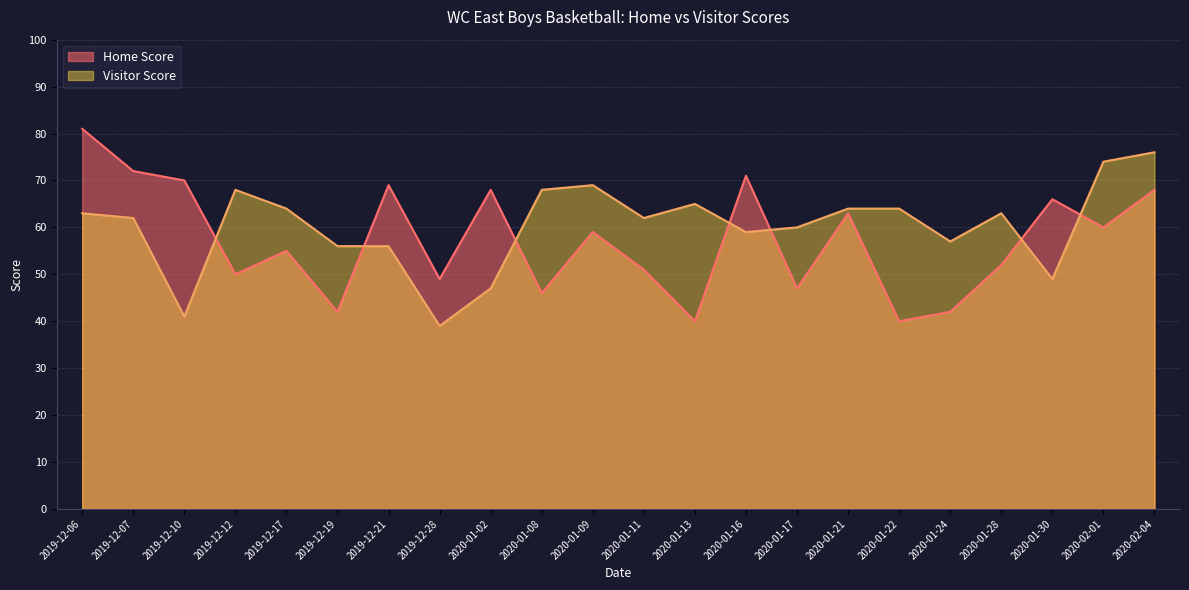

How many values in the Home Score series are below 59?

11